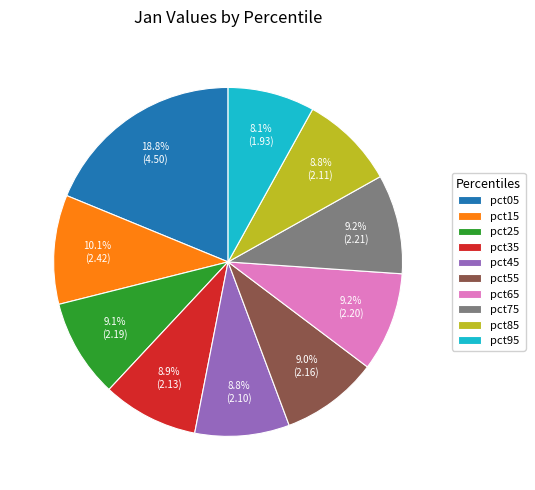

How many slices are in this pie chart?

10